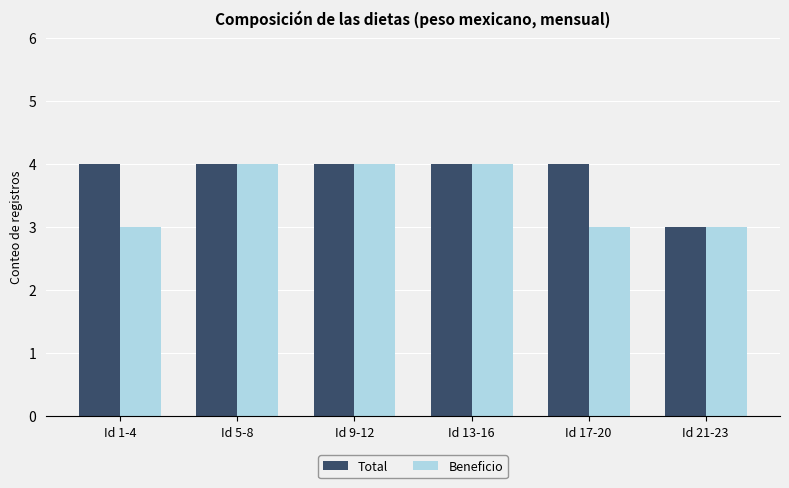

True or false: Total has a value of 2 at Id 5-8.

False